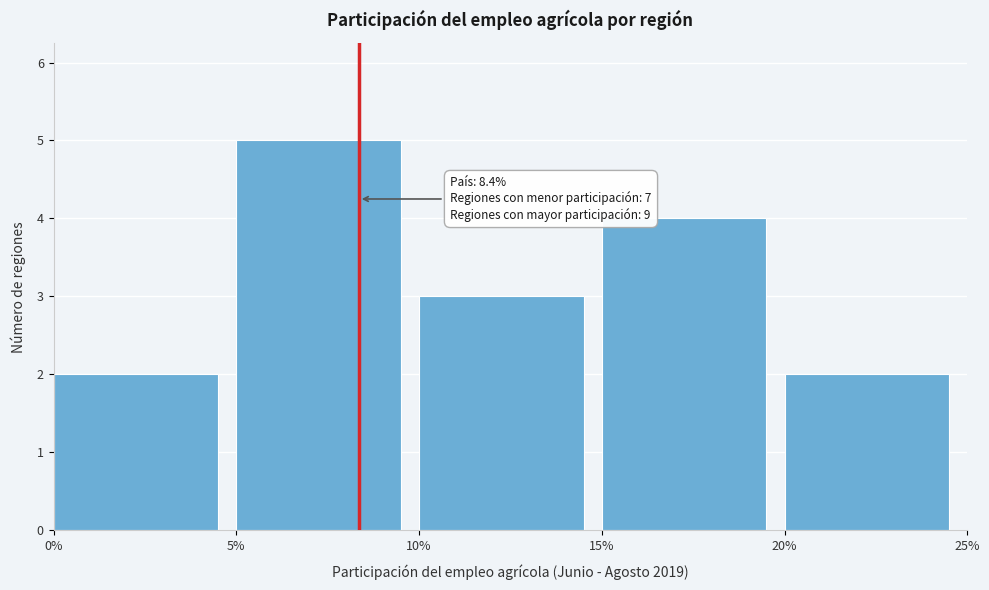

Reading right to left, list all the values displayed in this chart.

2	4	3	5	2